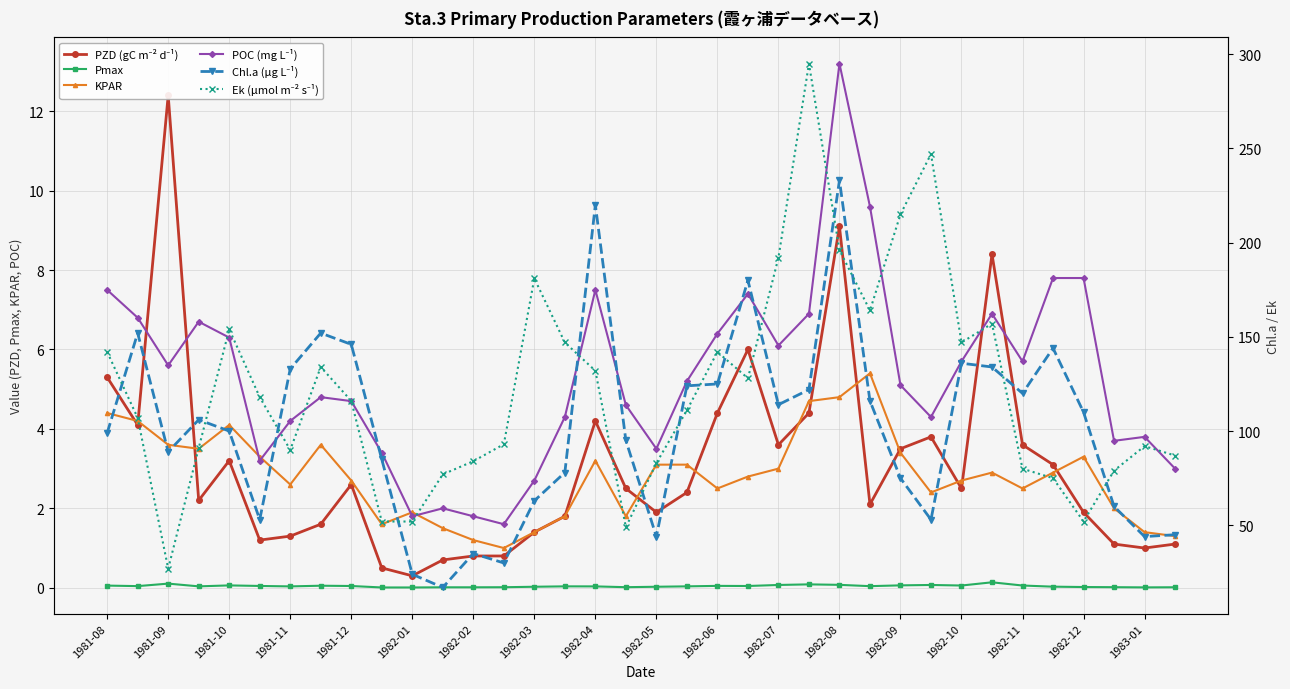

Which series has the largest total across all categories?

Ek (μmol m⁻² s⁻¹)